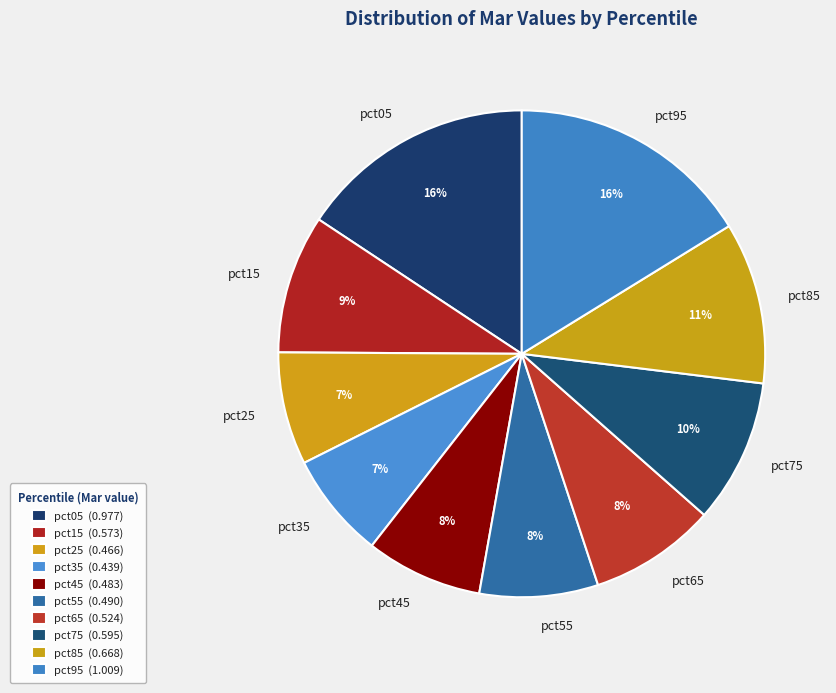

What percentage is the pct05 slice, to the nearest percent?

16%